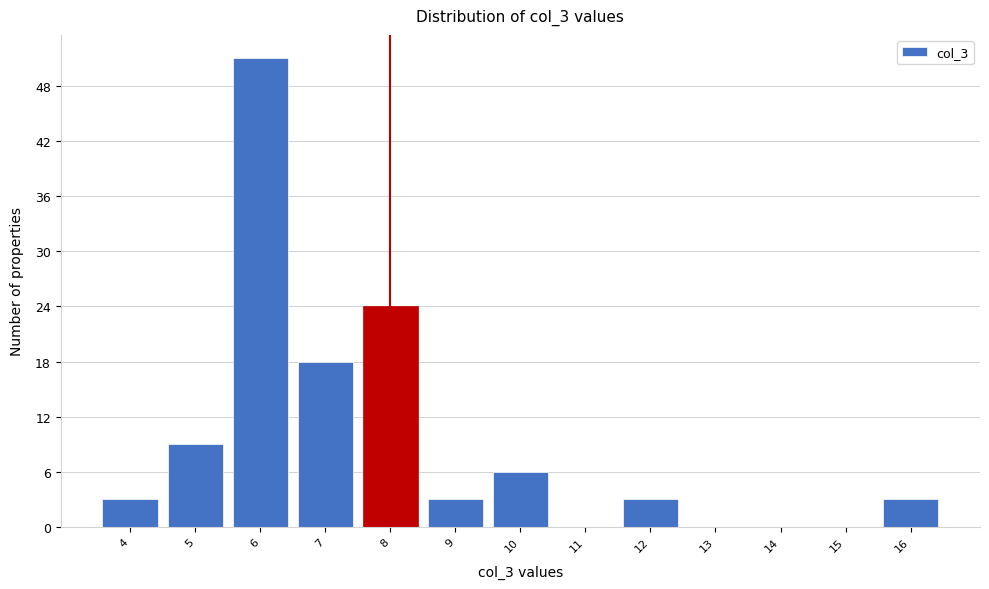

Over which range of the x-axis is the bar tallest?

5.5 to 6.5